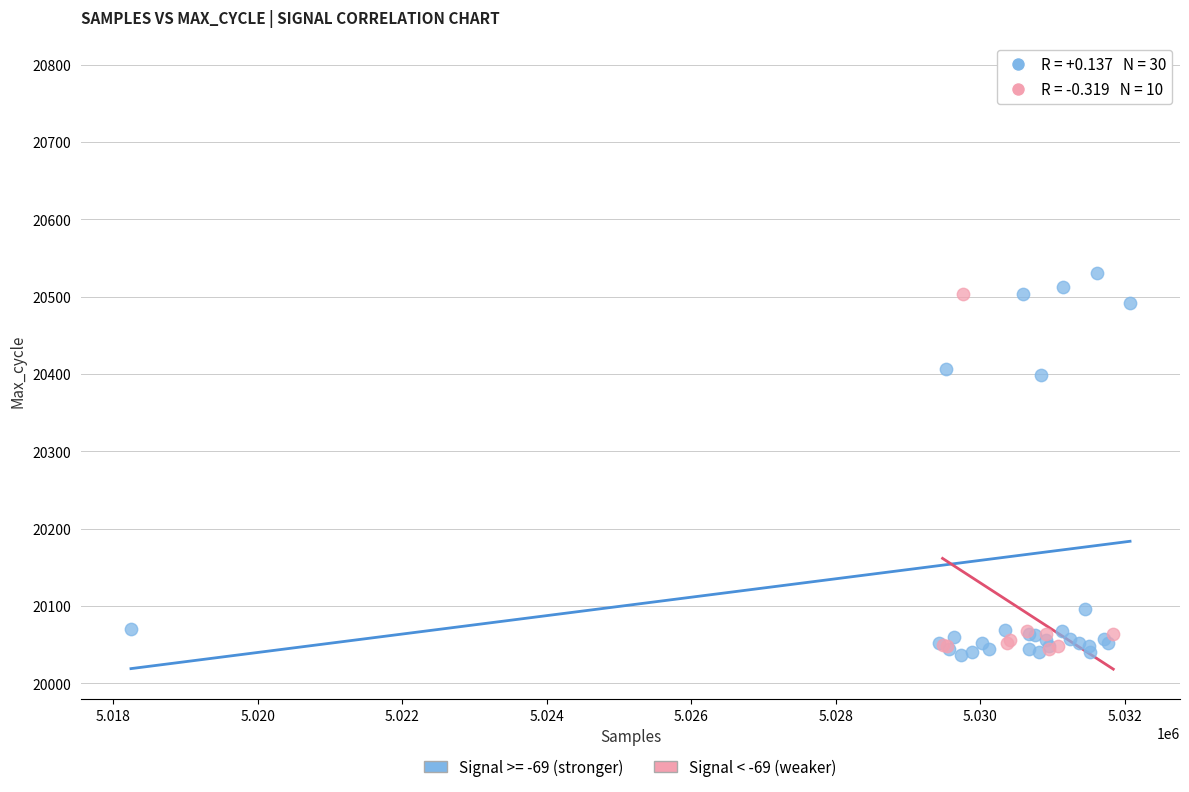

Which series reaches the maximum Y coordinate?

Signal >= -69 (stronger)